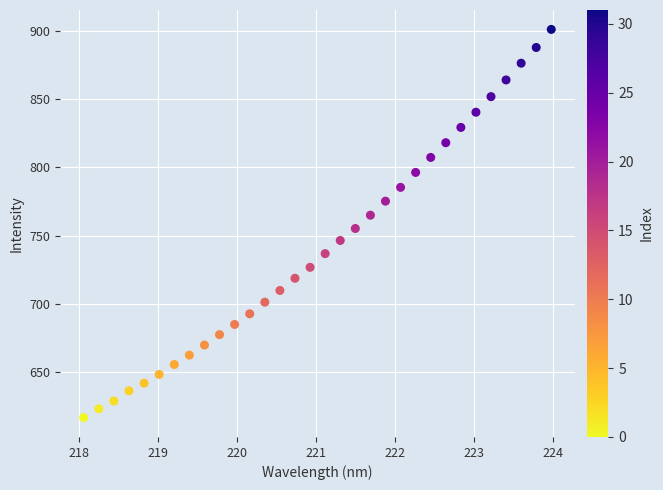

What is the range of X values (max minus min)?

5.9